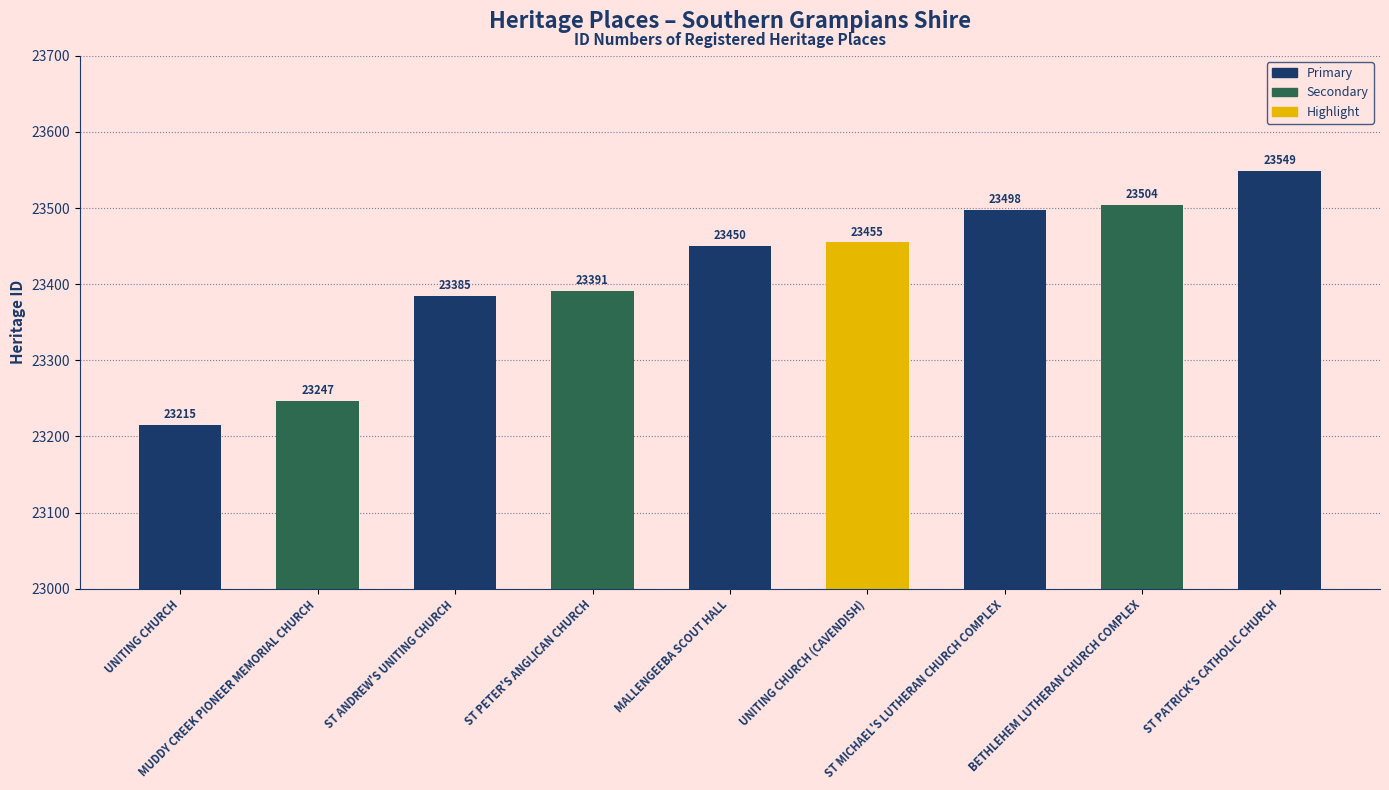

How many categories are shown in the chart?

9